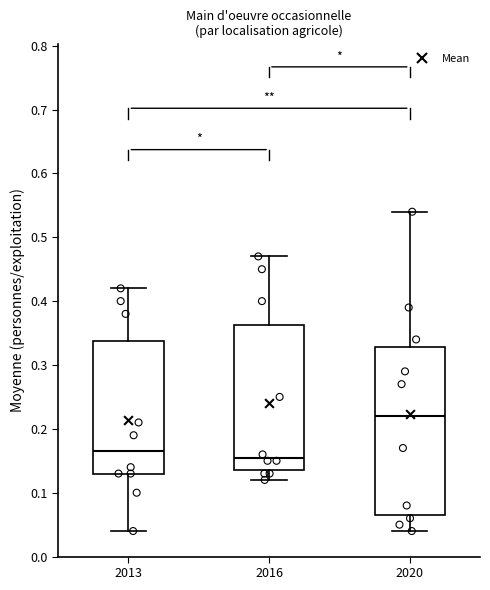

Reading left to right, transcribe this box plot: for each box, give where its median line is, the range the box spans, and where its two whiskers end, as read against the y-axis. The values are not printed on the chart, so give them approximately, as read against the axis.

2013: median 0.17, box 0.13 to 0.34, whiskers 0.04 to 0.42
2016: median 0.16, box 0.14 to 0.36, whiskers 0.12 to 0.47
2020: median 0.22, box 0.07 to 0.33, whiskers 0.04 to 0.54